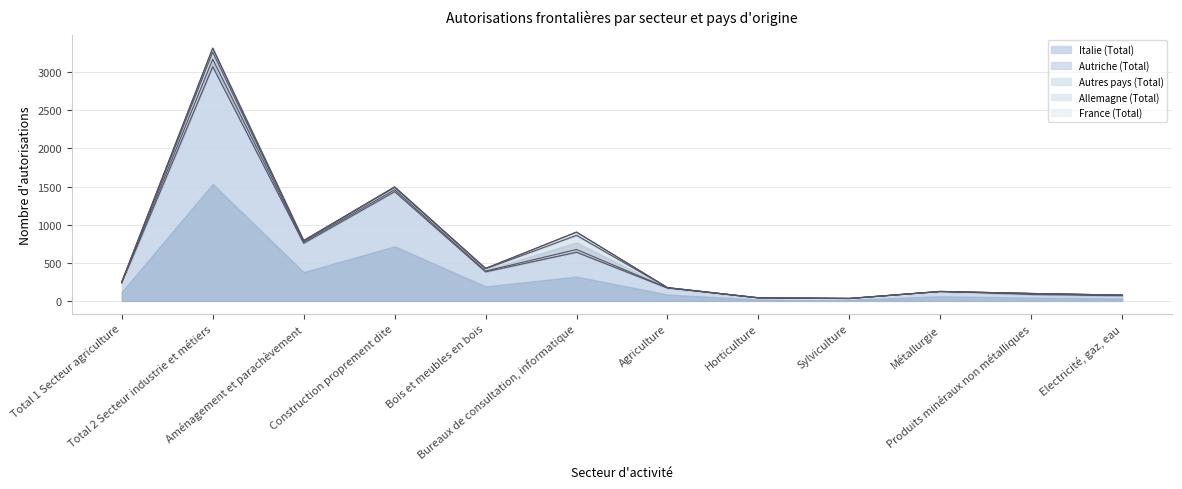

What are all the series names shown in the legend?

Italie (Total), Autriche (Total), Autres pays (Total), Allemagne (Total), France (Total)